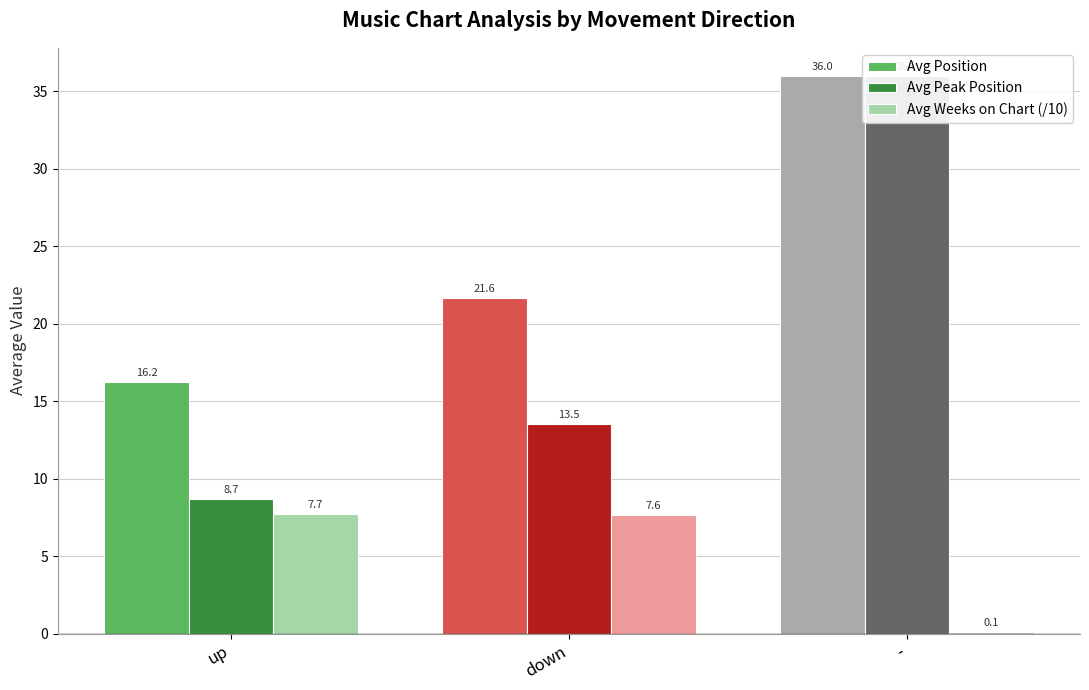

What is the sum of all Avg Position values?

73.9